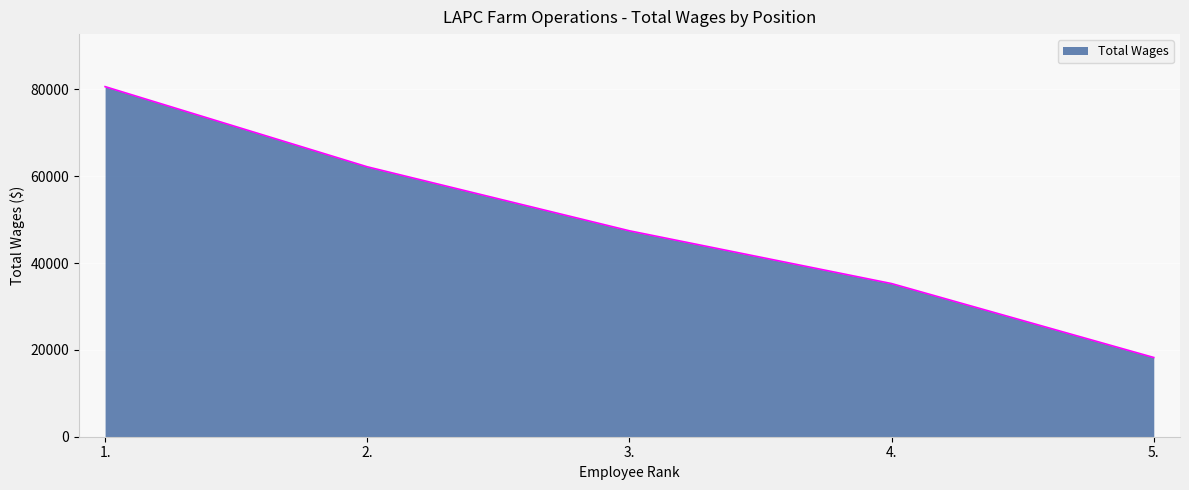

What is the minimum value shown in the chart?

18243